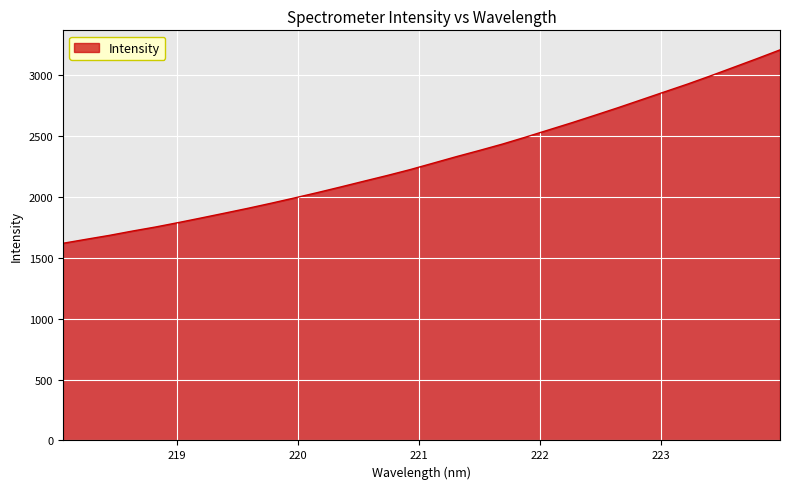

What is the greatest value displayed?

3207.5